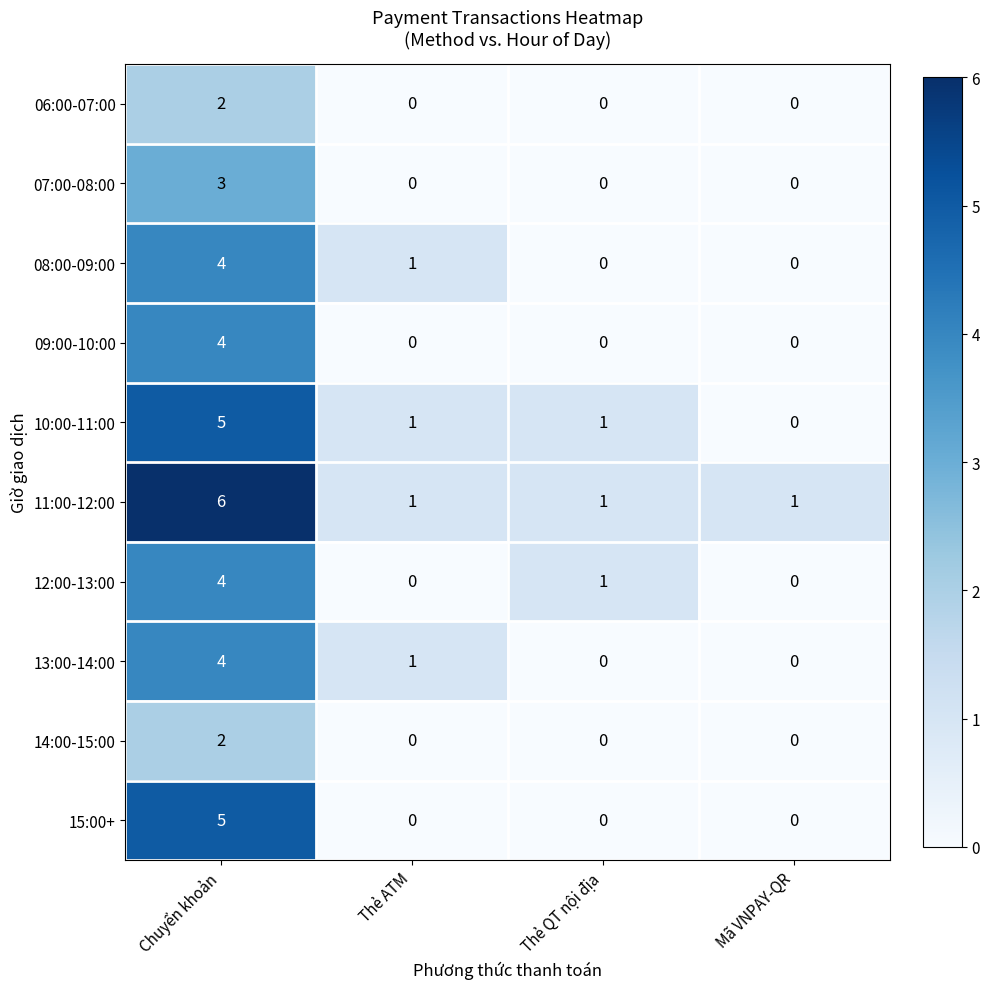

Which series has the largest total across all categories?

11:00-12:00